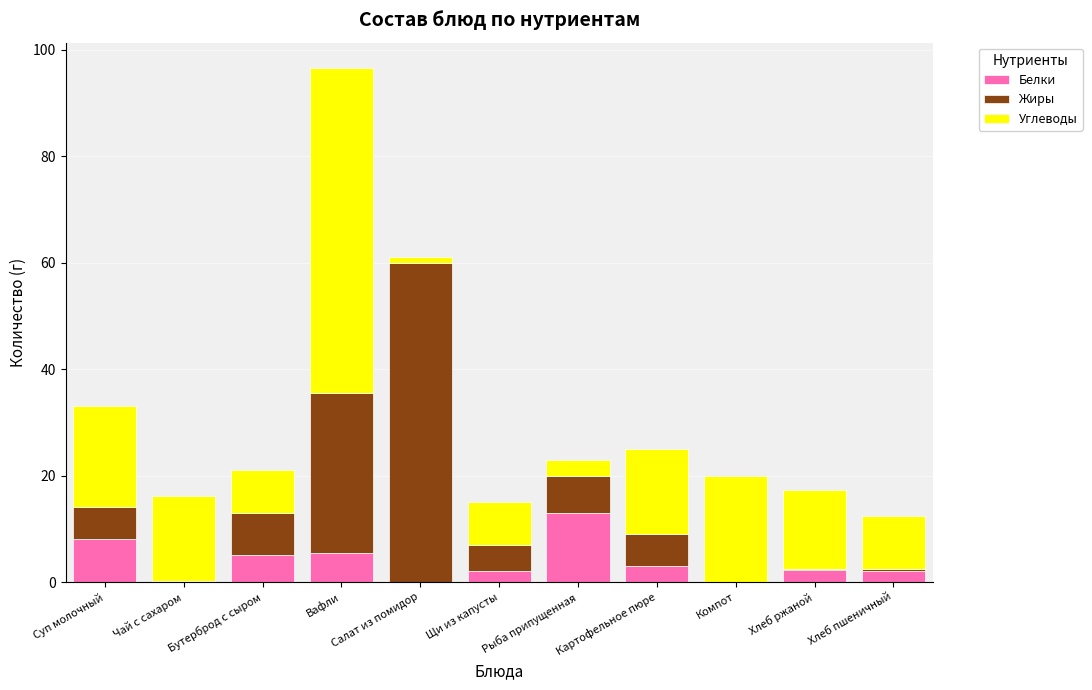

True or false: Белки has a value of 13.0 at Рыба припущенная.

True